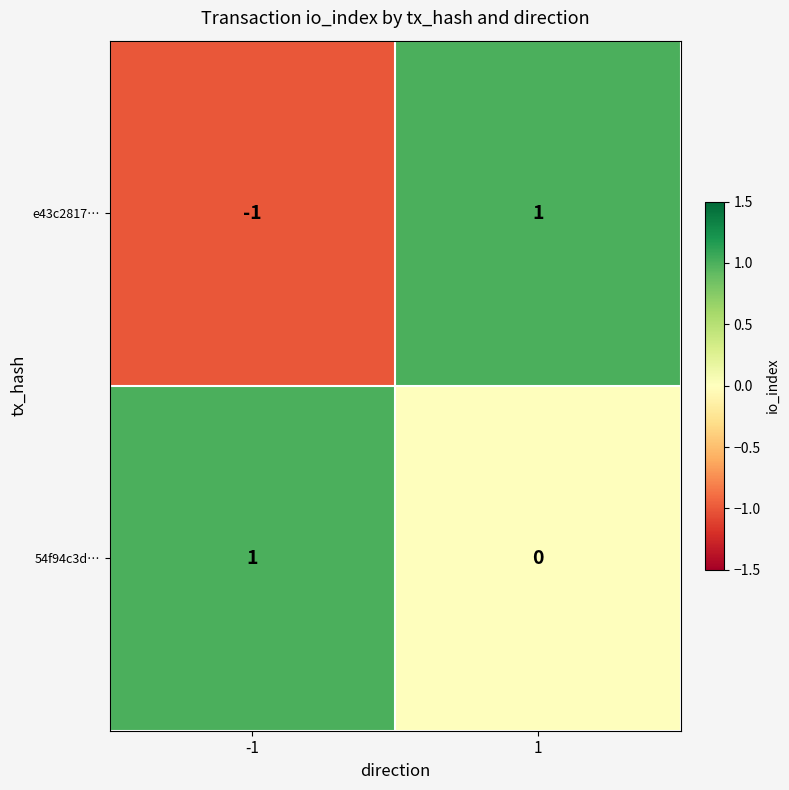

How many series are shown in this chart?

2